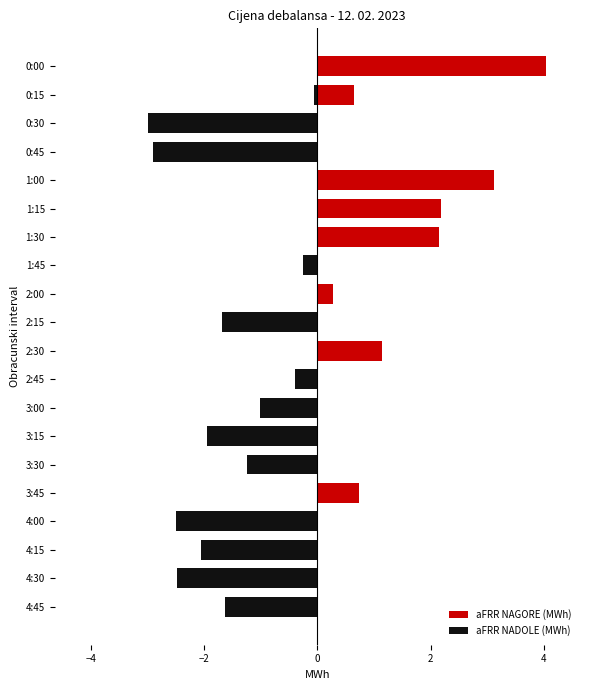

Rank the series by their average value, from lowest to highest.

aFRR NADOLE (MWh), aFRR NAGORE (MWh)